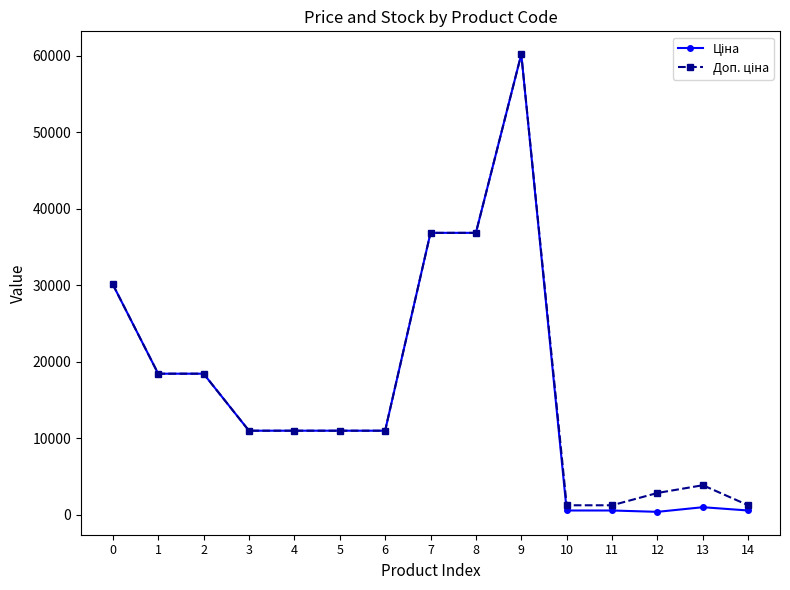

What is the total value across all series at 3?

21928.8